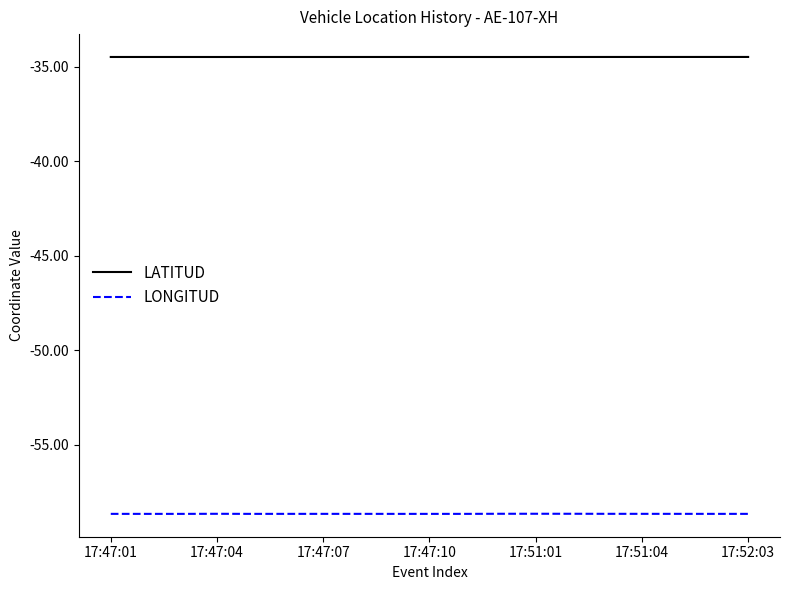

Rank the series by their average value, from lowest to highest.

LONGITUD, LATITUD